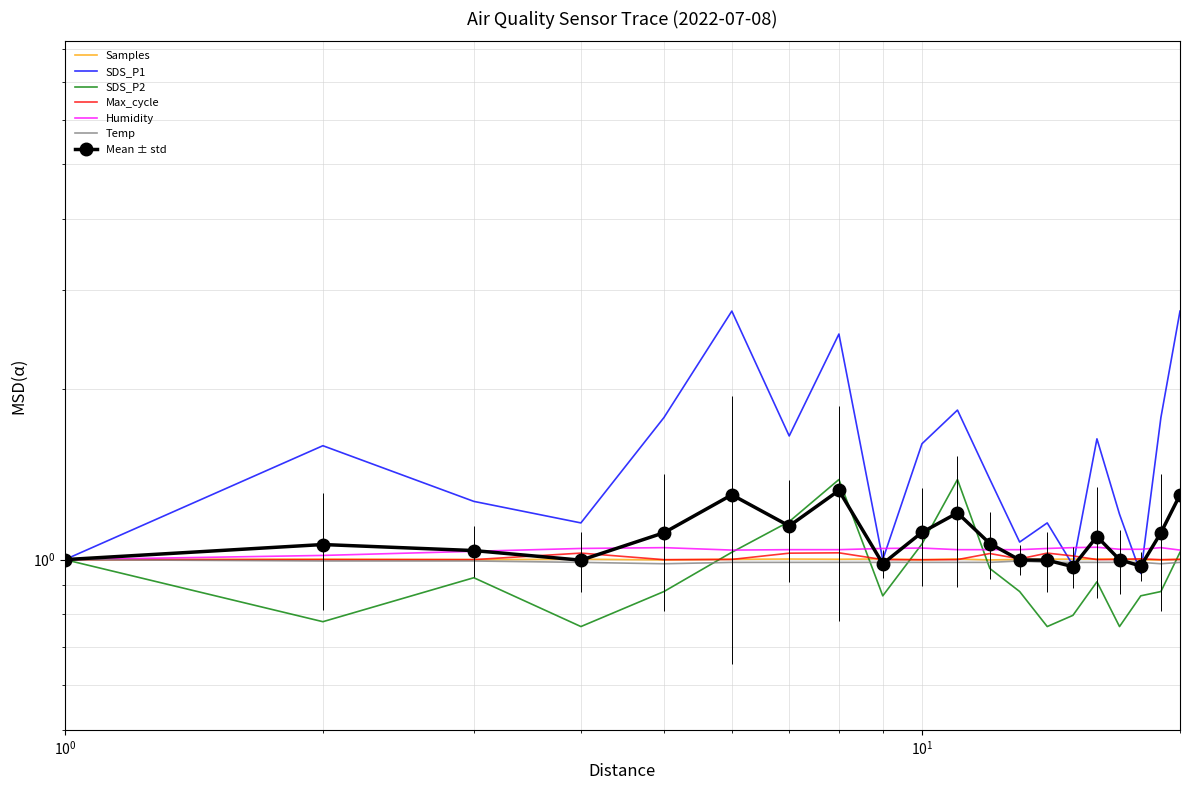

After their last crossing, which series has the higher values: Humidity or SDS_P2?

Humidity